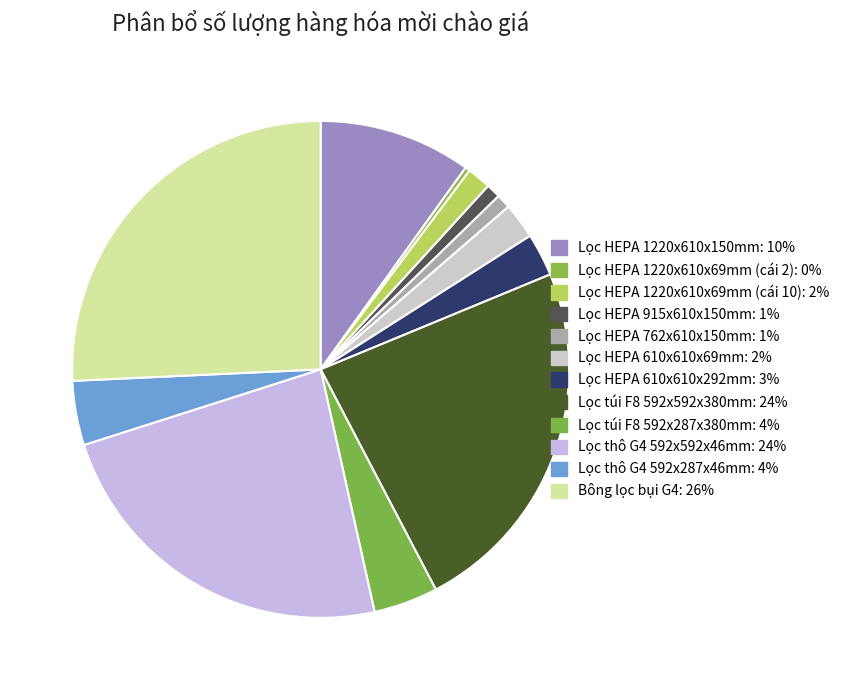

What percentage is the Lọc HEPA 762x610x150mm slice, to the nearest percent?

1%